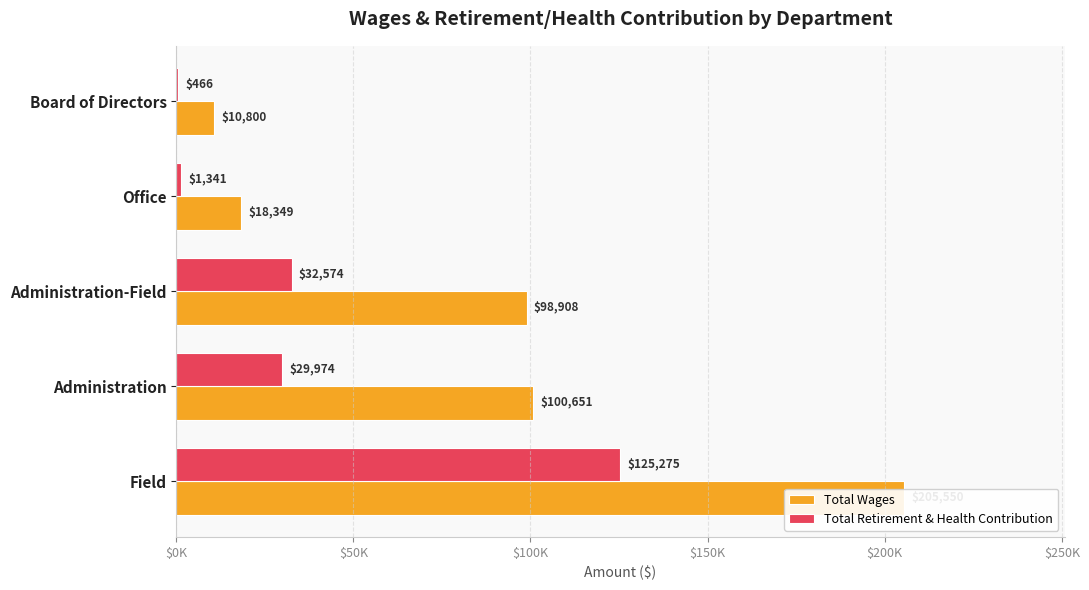

How many values in the Total Wages series exceed 98908?

2